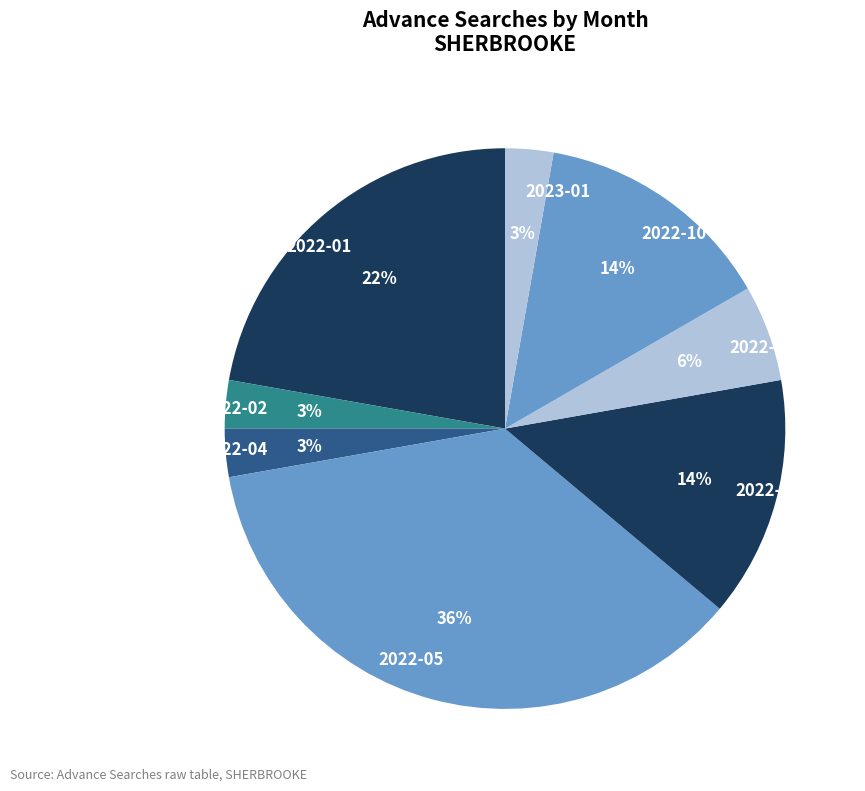

How many segments does this pie chart have?

8